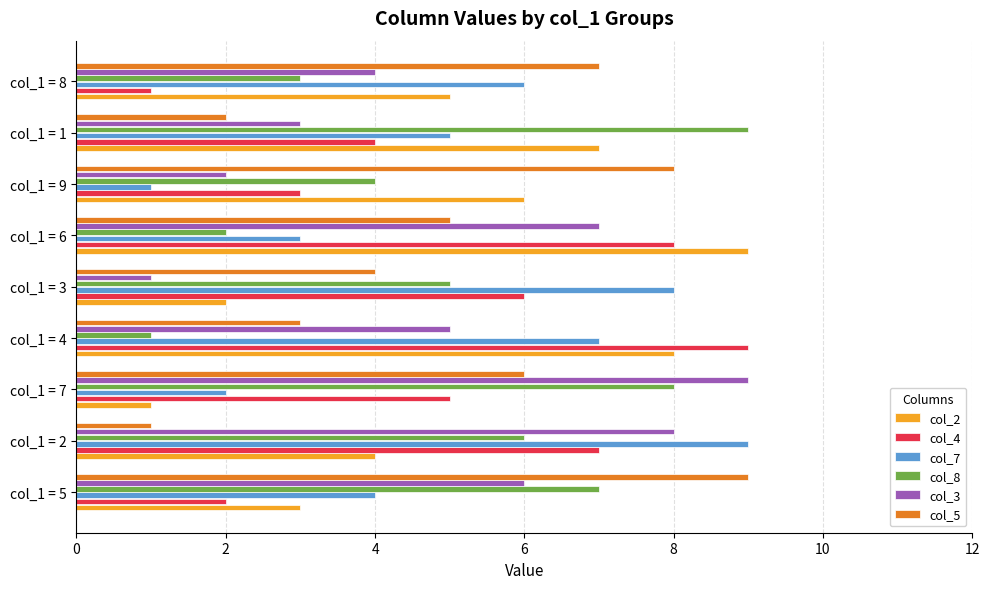

Count the number of categories in the chart.

9